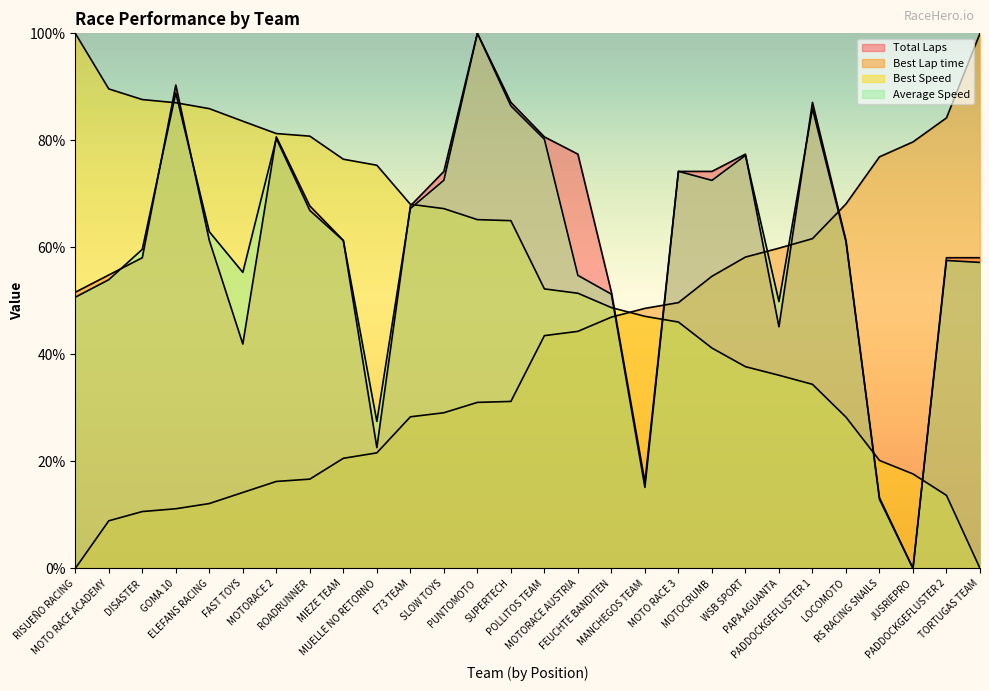

At which label is Total Laps closest to 50?

RISUEÑO RACING